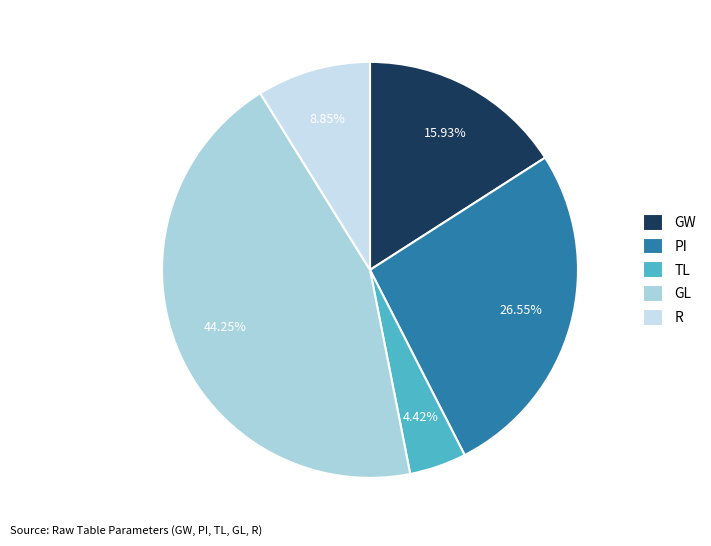

How many slices are in this pie chart?

5